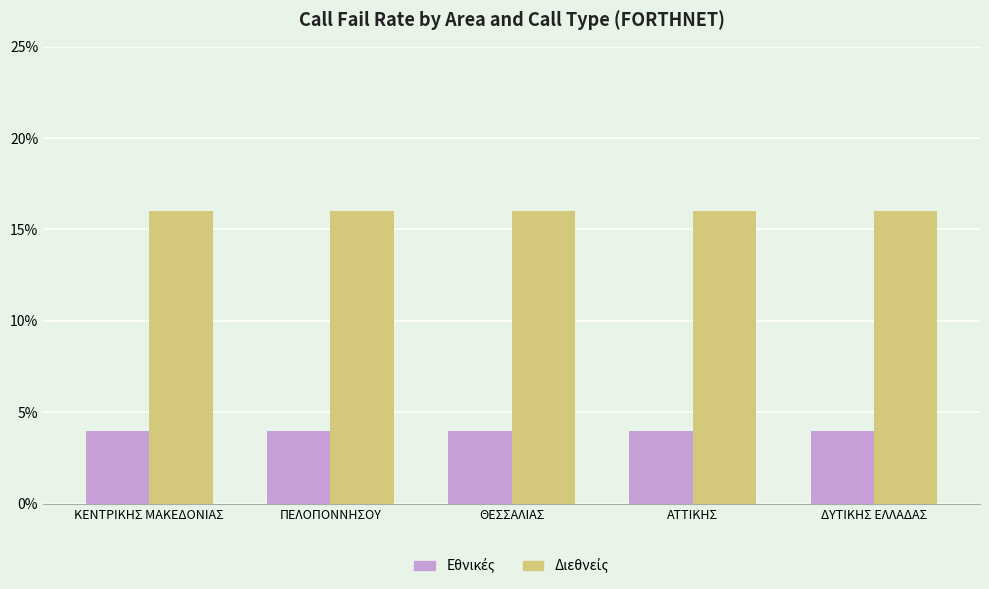

True or false: Εθνικές has a value of 0.1 at ΚΕΝΤΡΙΚΗΣ ΜΑΚΕΔΟΝΙΑΣ.

False